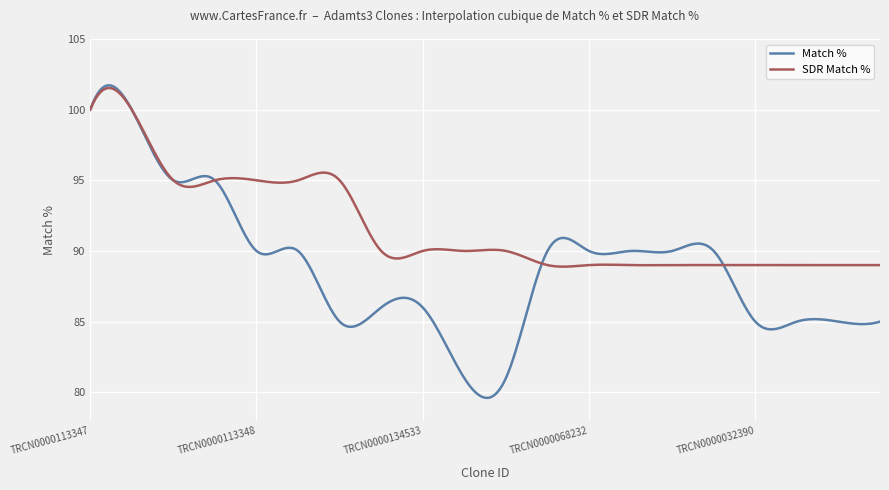

List the series in order of their overall mean, highest first.

SDR Match %, Match %